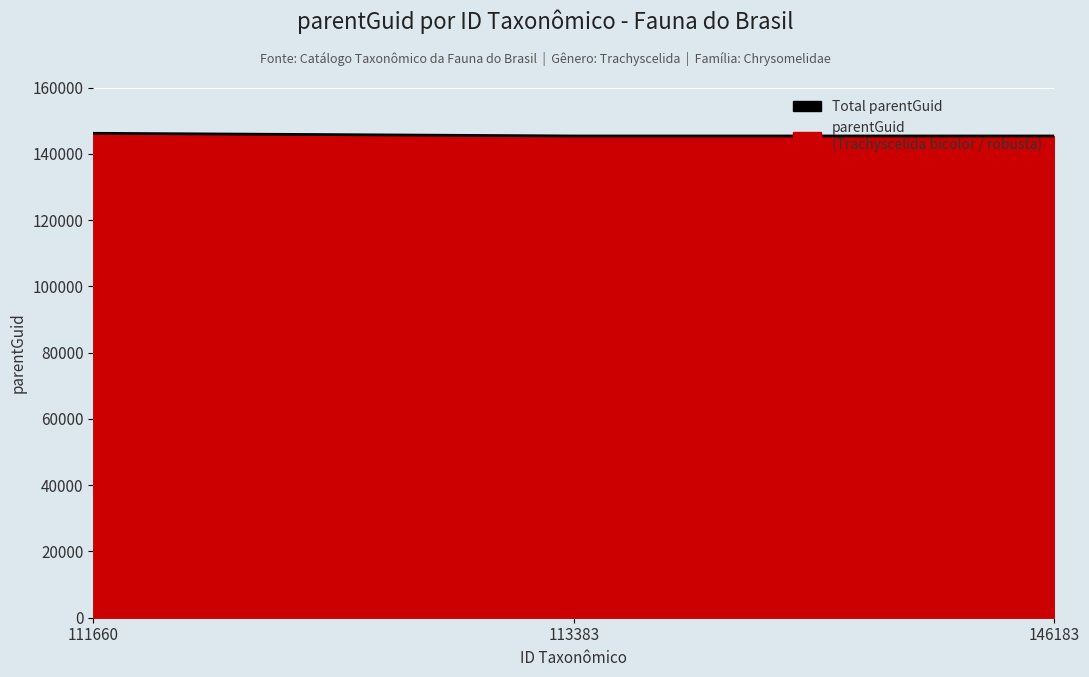

At which category does the chart reach its minimum across all series?

113383